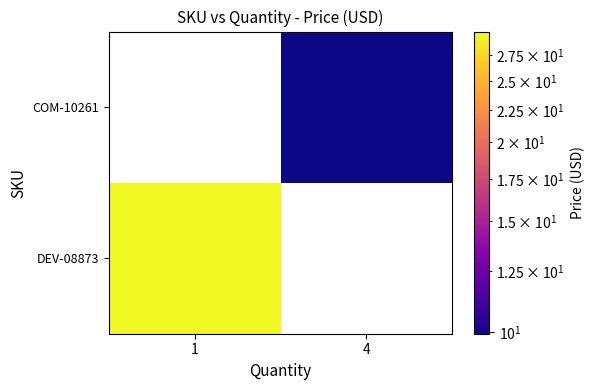

What is the approximate value of DEV-08873 at 1?

29.9